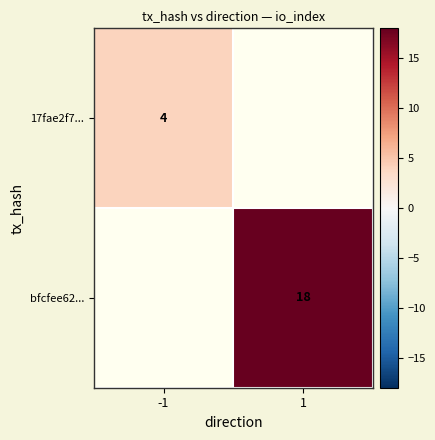

The value of bfcfee62... at 1 is 18. True or false?

True